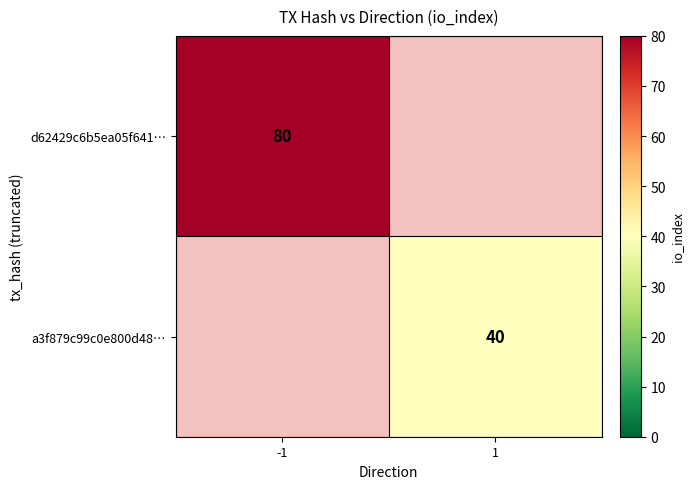

The value of a3f879c99c0e800d48… at 1 is 40. True or false?

True